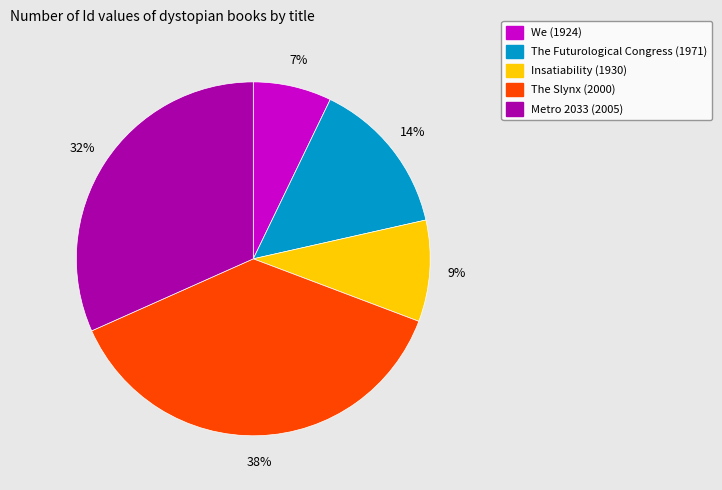

Is there any slice that represents more than half of the pie?

No